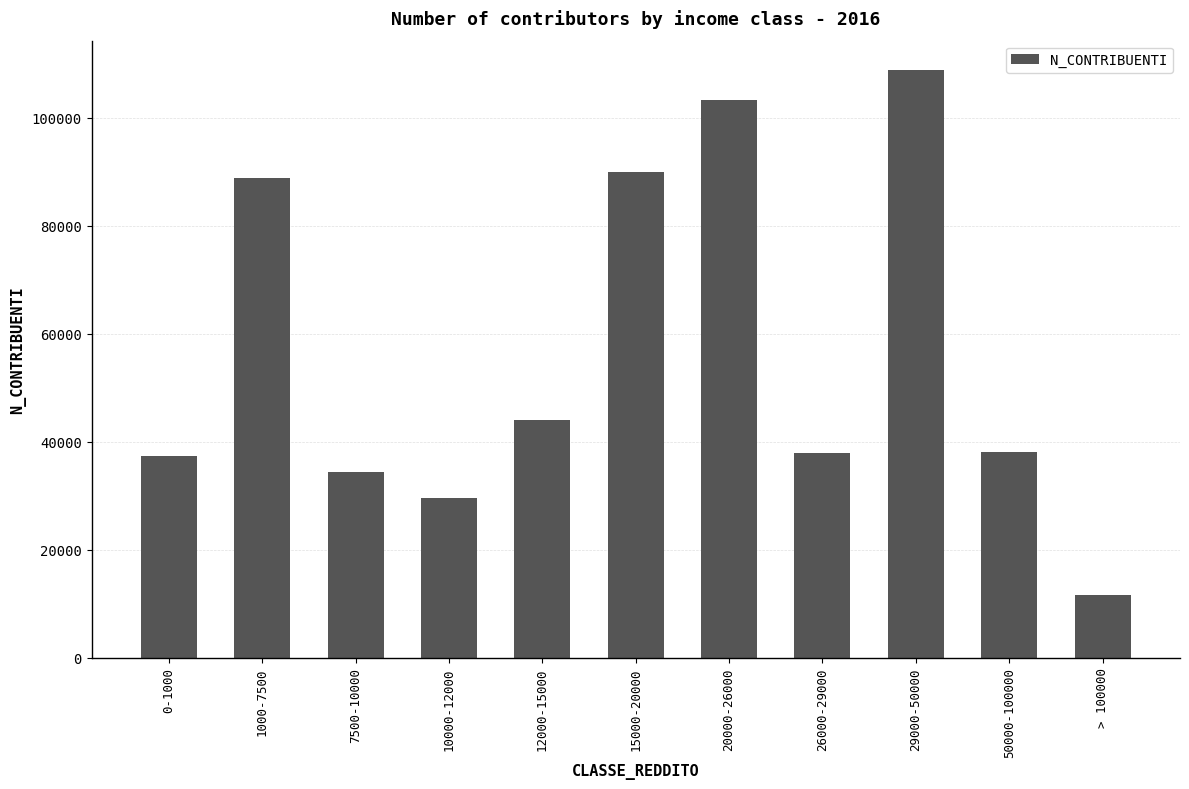

What is the approximate value at 1000-7500, to the nearest 10?

88840